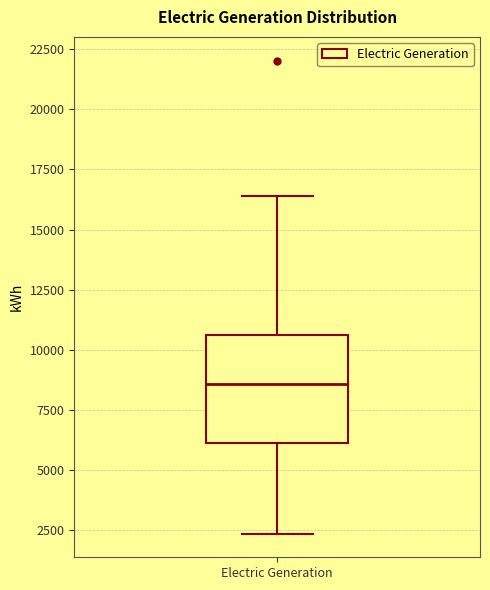

Where is the lower edge of the box for Electric Generation on the y-axis? The values are not printed on the chart, so give them approximately, as read against the axis.

6000